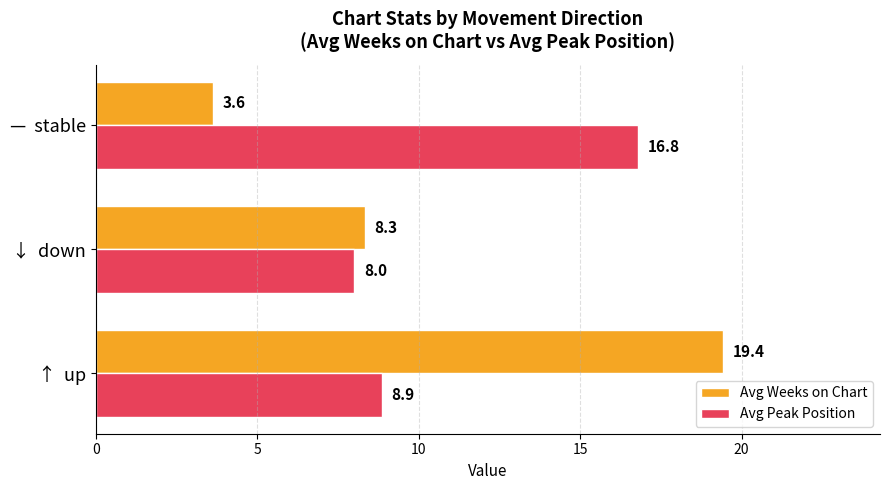

Which category has the highest value in the Avg Peak Position series?

—  stable